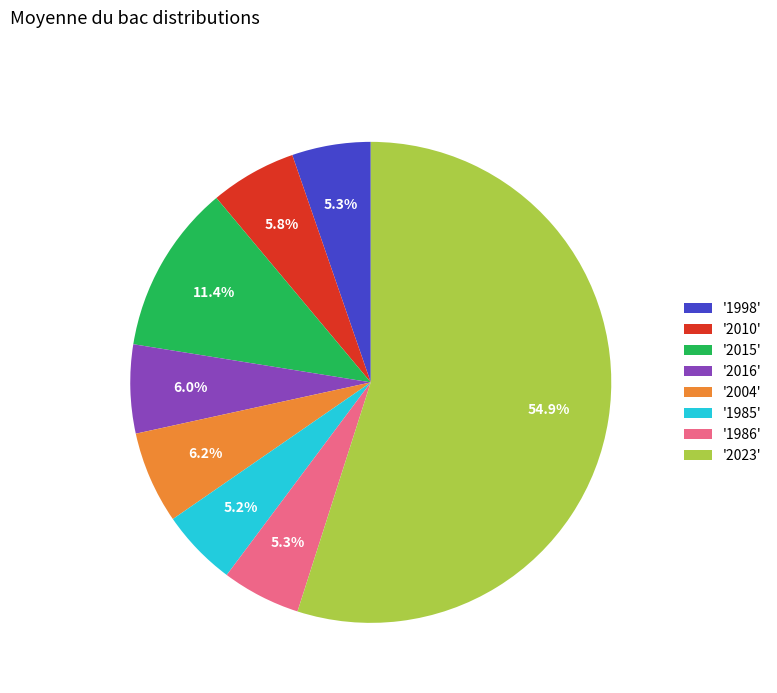

What is the ratio of the value at '2016' to the value at '2010'?

1.0